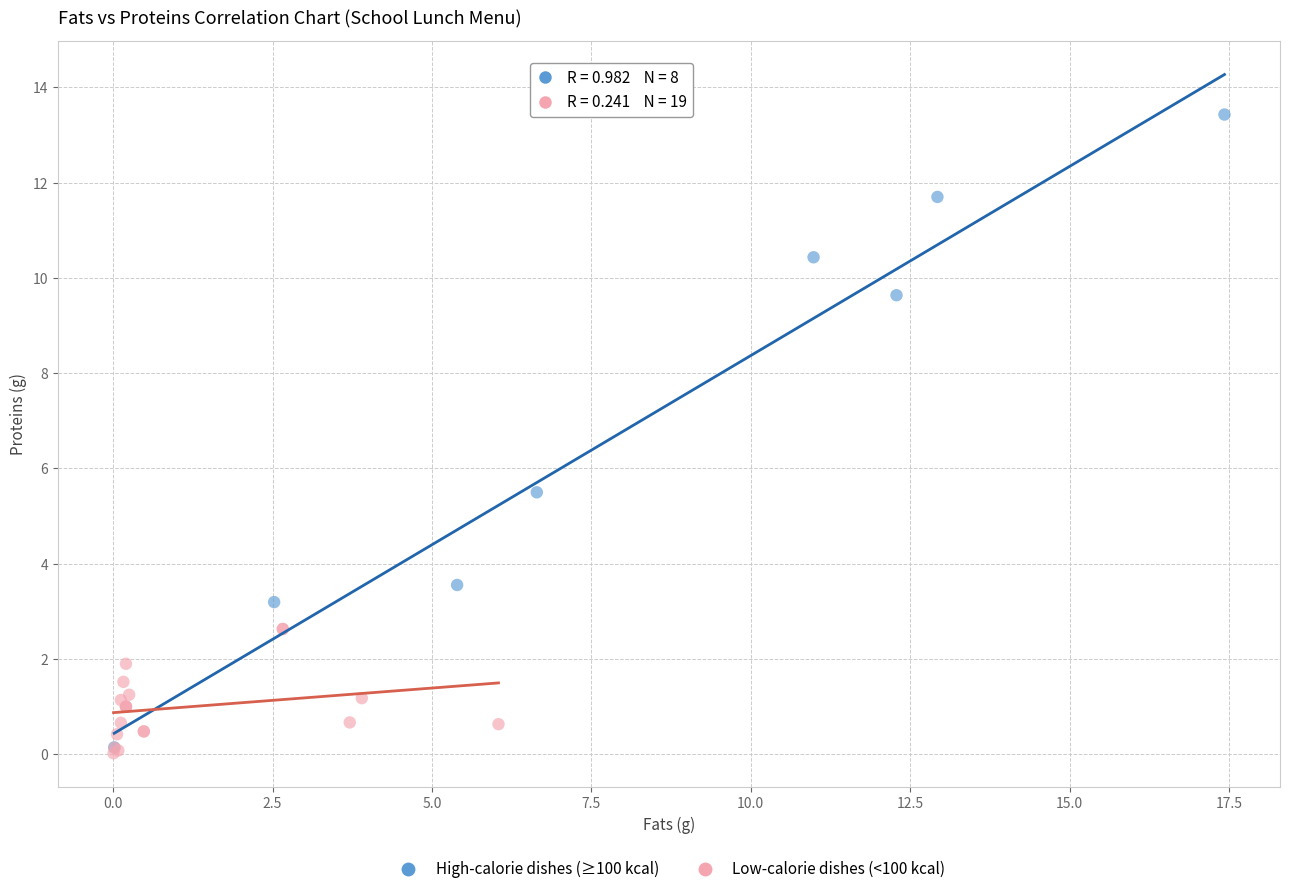

Which series has the largest Y range (max minus min)?

High-calorie dishes (≥100 kcal)